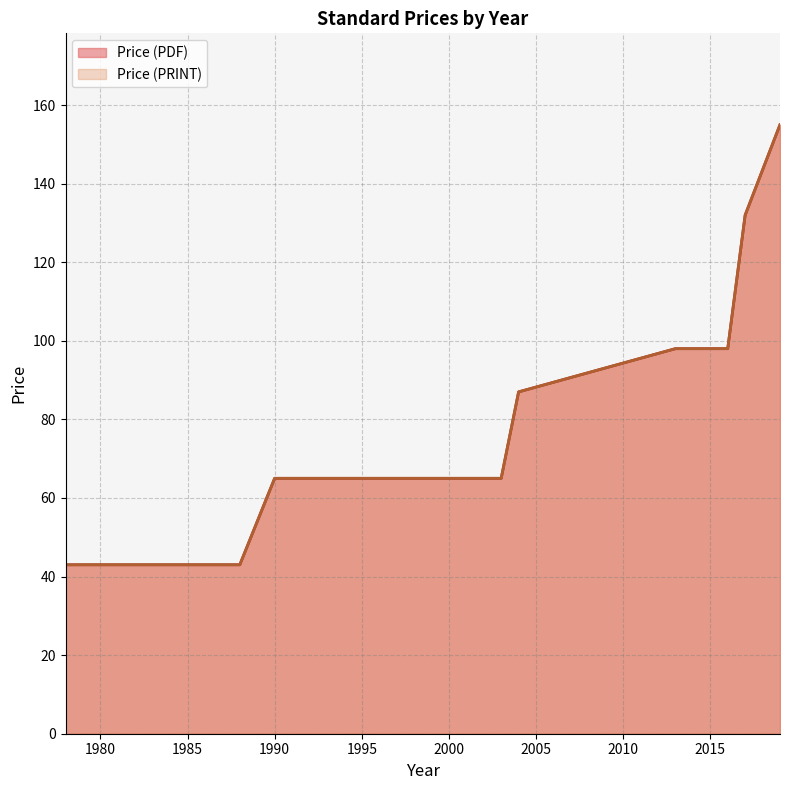

The Price (PRINT) series shows 43 at 1978. True or false?

True